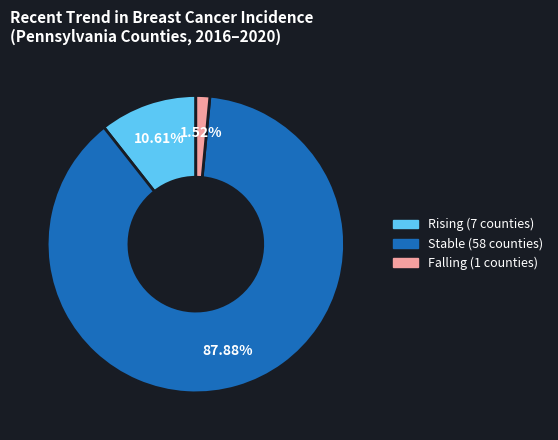

Does any single category account for the majority?

Yes